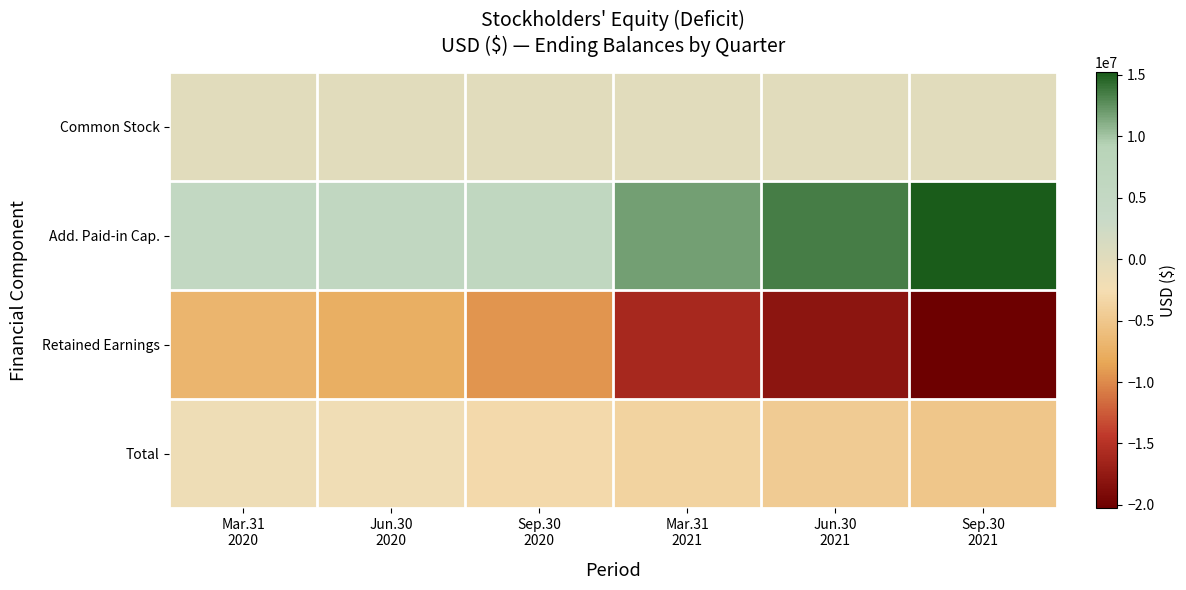

Which series has the largest total across all categories?

Add. Paid-in Cap.